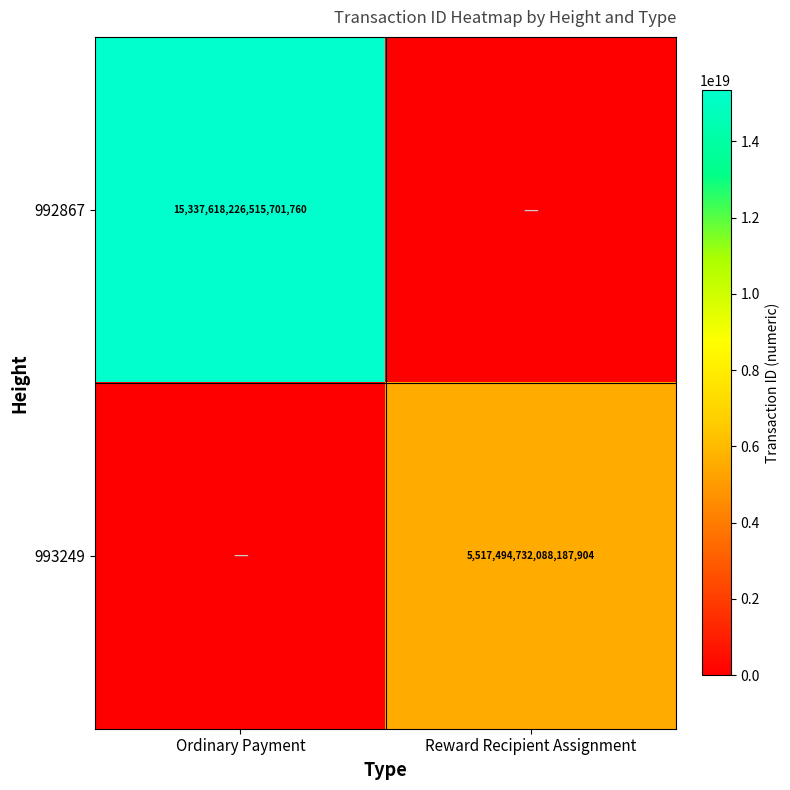

What is the difference between the highest and lowest values at Ordinary Payment?

15337618226515701760